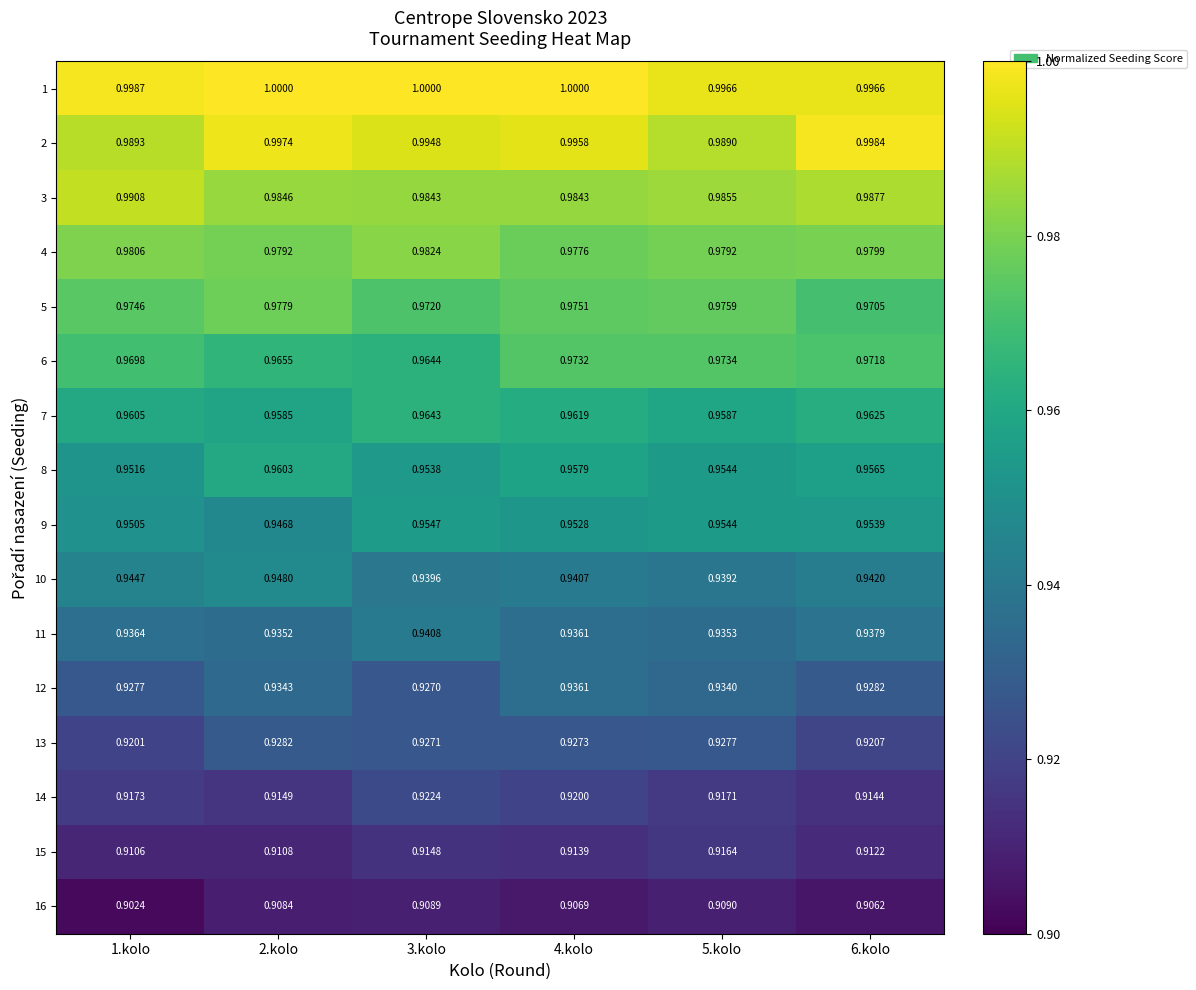

At how many categories does at least one series exceed 0?

6